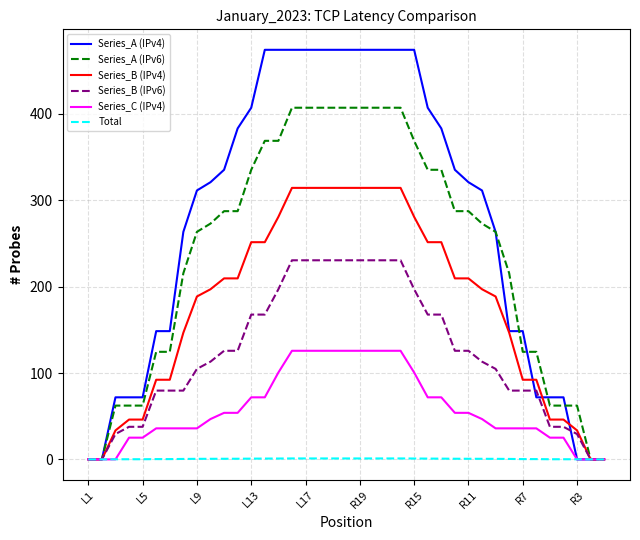

List the series in order of their peak value, lowest first.

Total, Series_C (IPv4), Series_B (IPv6), Series_B (IPv4), Series_A (IPv6), Series_A (IPv4)